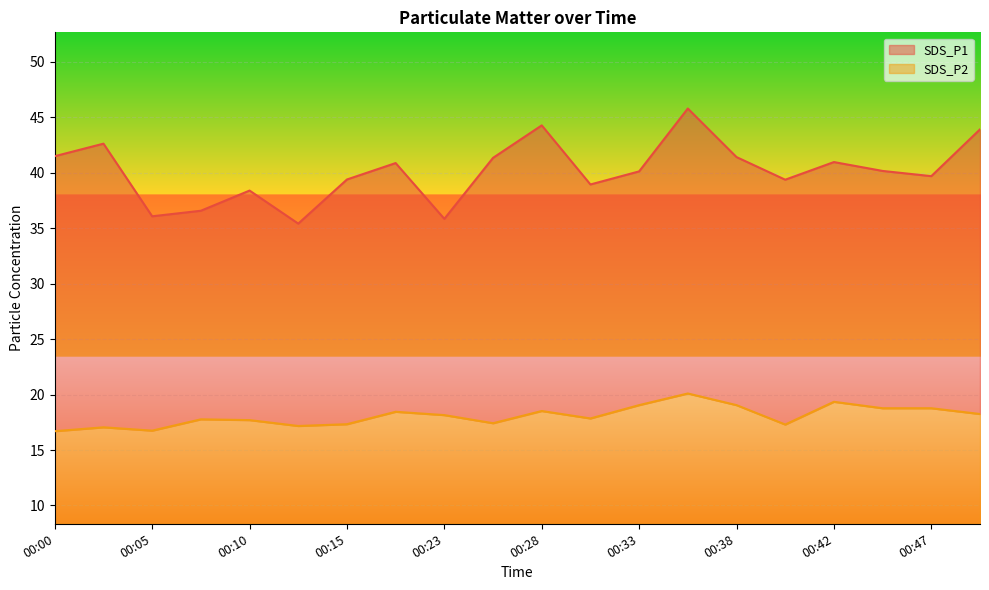

How many series are shown in this chart?

2